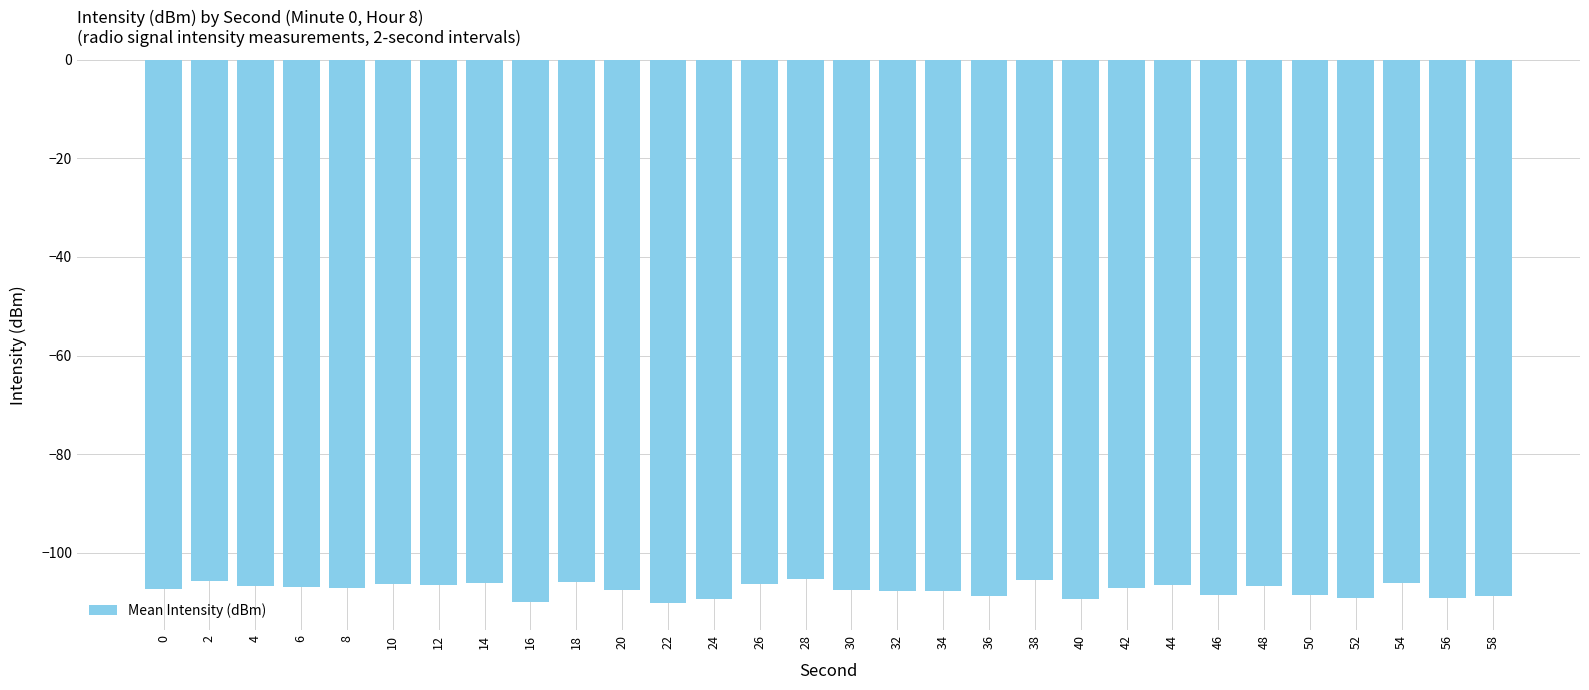

True or false: the data shows -106.9 at 6.

True